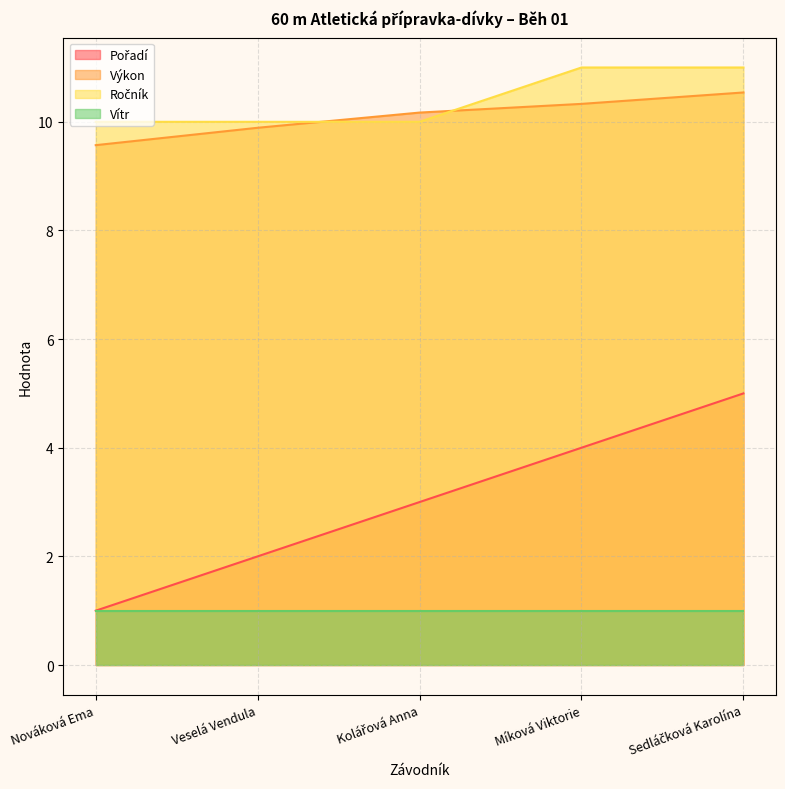

The value of Výkon at Veselá Vendula is 9.9. True or false?

True